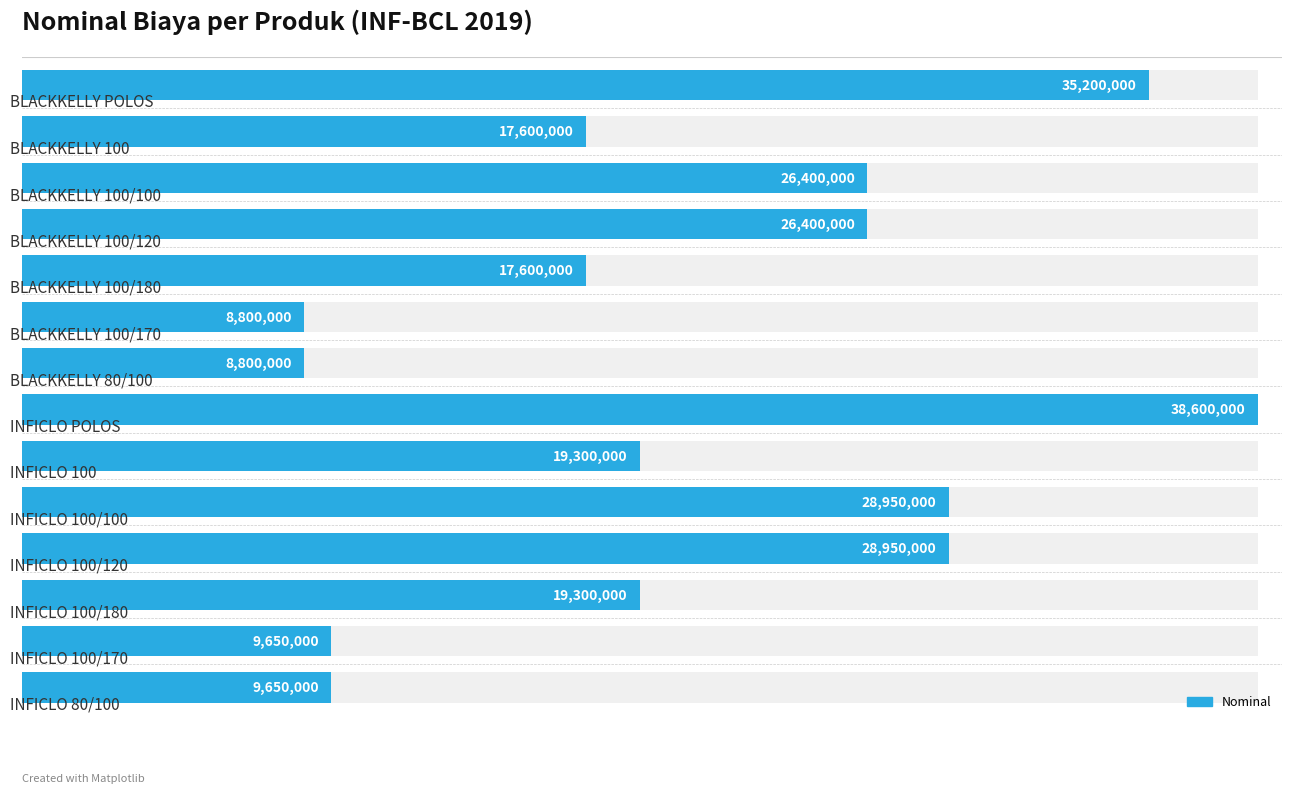

Reading right to left, what are all the values shown in this chart?

13=9650000	12=9650000	11=19300000	10=28950000	9=28950000	8=19300000	7=38600000	6=8800000	5=8800000	4=17600000	3=26400000	2=26400000	1=17600000	0=35200000